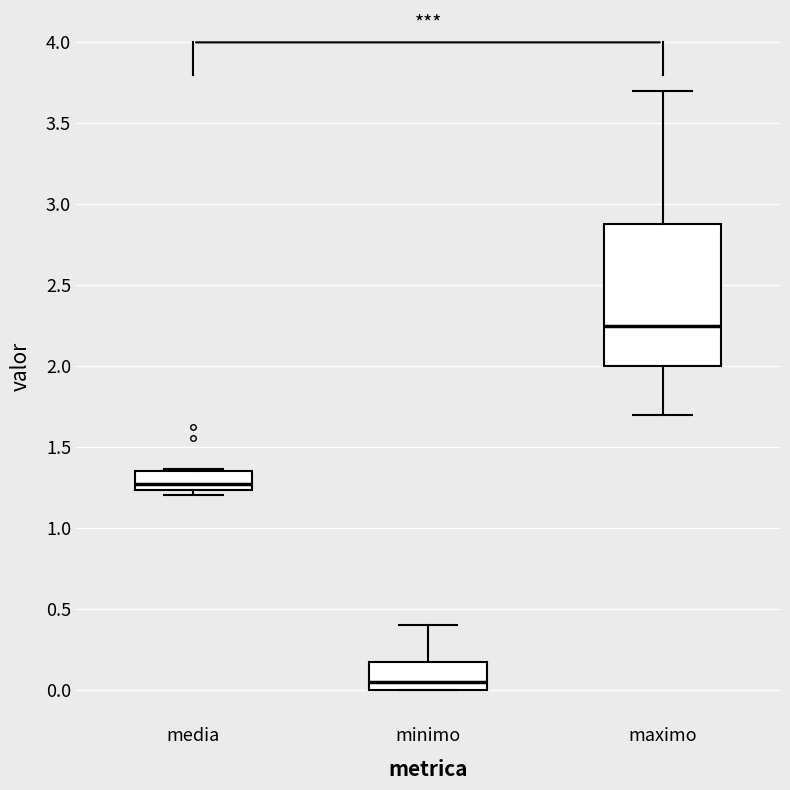

Where is the upper edge of the box for media on the y-axis? The values are not printed on the chart, so give them approximately, as read against the axis.

1.35